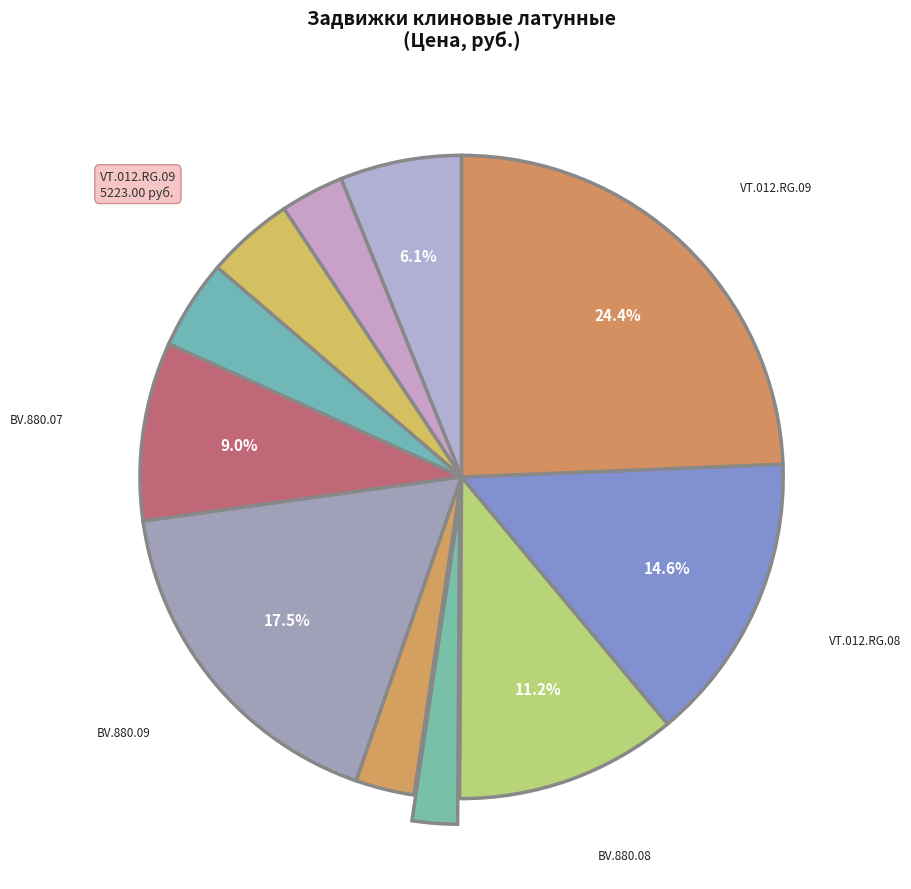

How many slices are in this pie chart?

11